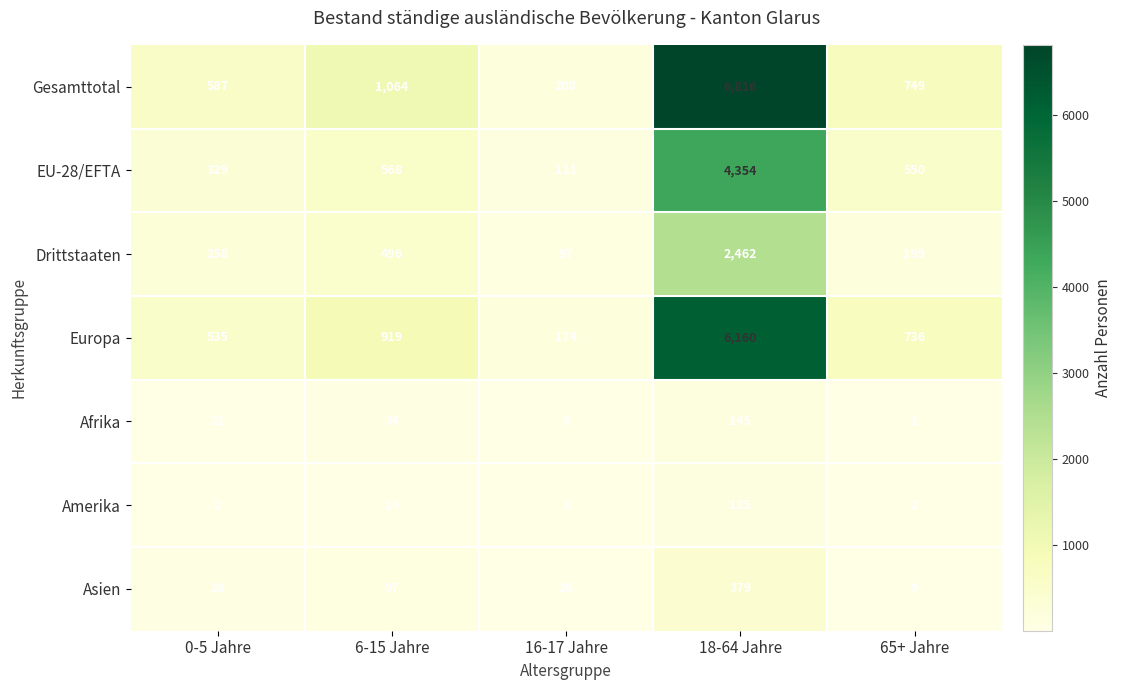

Is it true that Drittstaaten equals 258 at 0-5 Jahre?

True